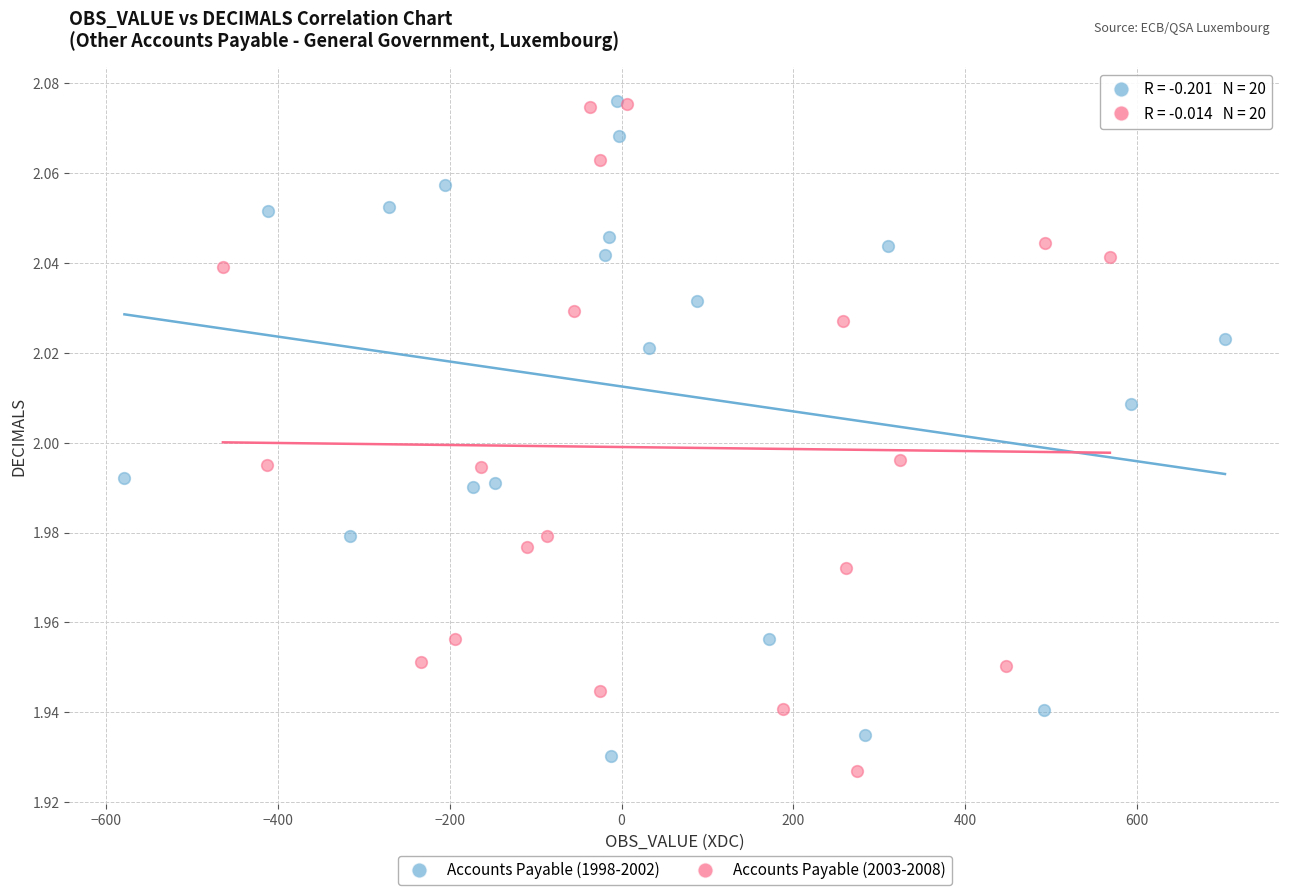

What are all the series names shown in the legend?

Accounts Payable (1998-2002), Accounts Payable (2003-2008)